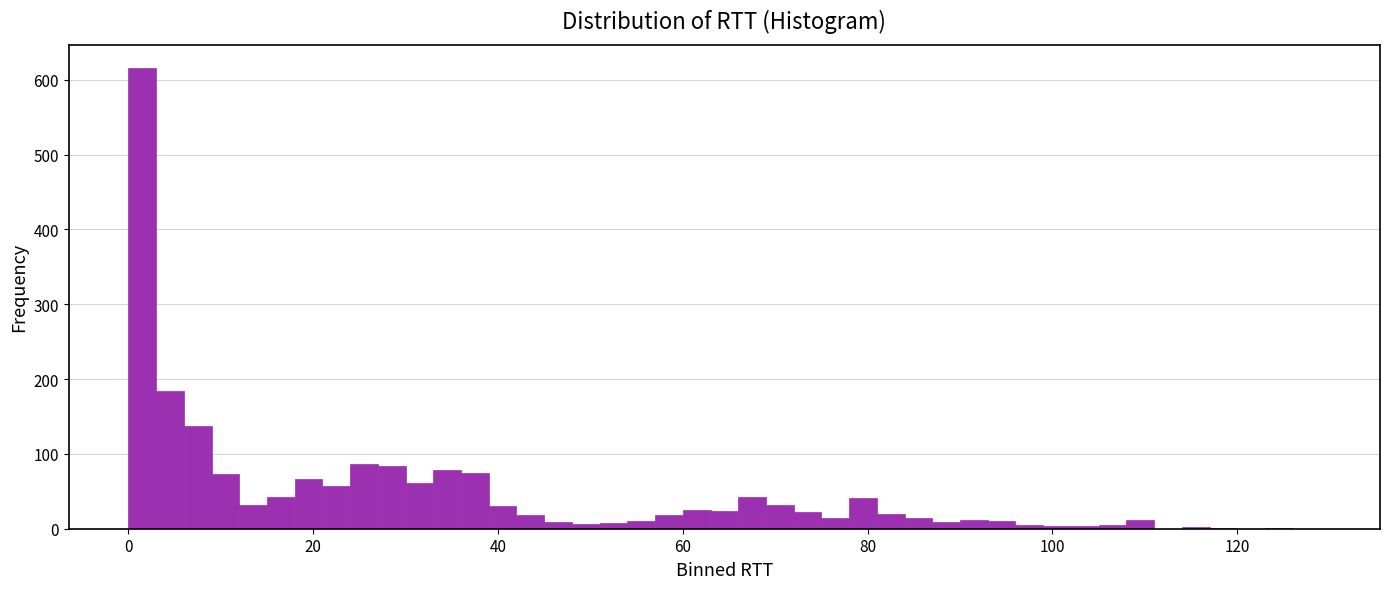

Around what value on the x-axis is the tallest bar? Give the approximate position of its centre, as read against the axis.

2